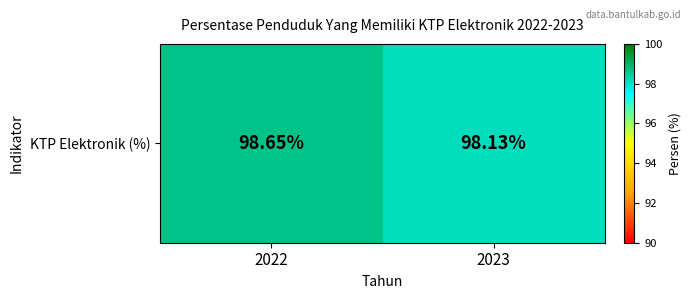

List the labels in order of value, smallest first.

2023, 2022